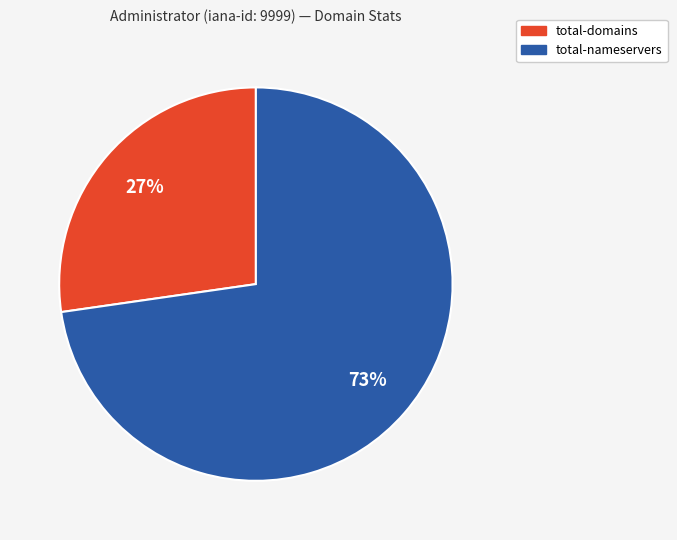

Which slice is the smallest?

total-domains